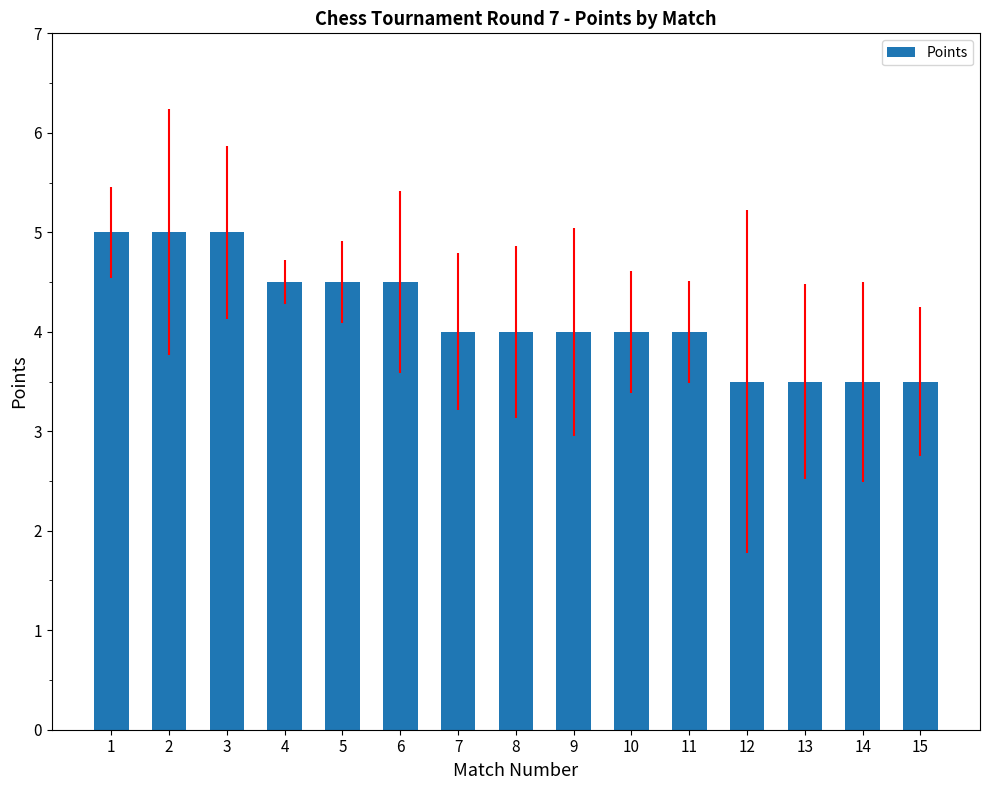

Is it true that the value at 1 is 7.9?

False